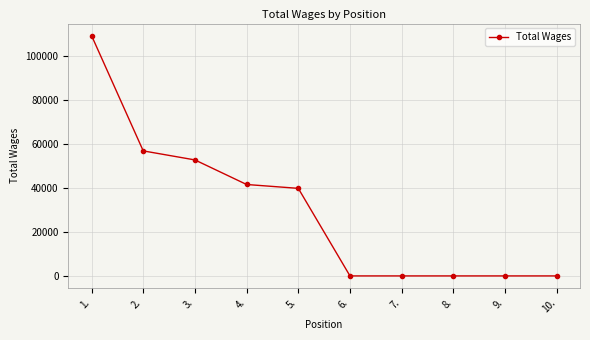

How many categories are shown in the chart?

10